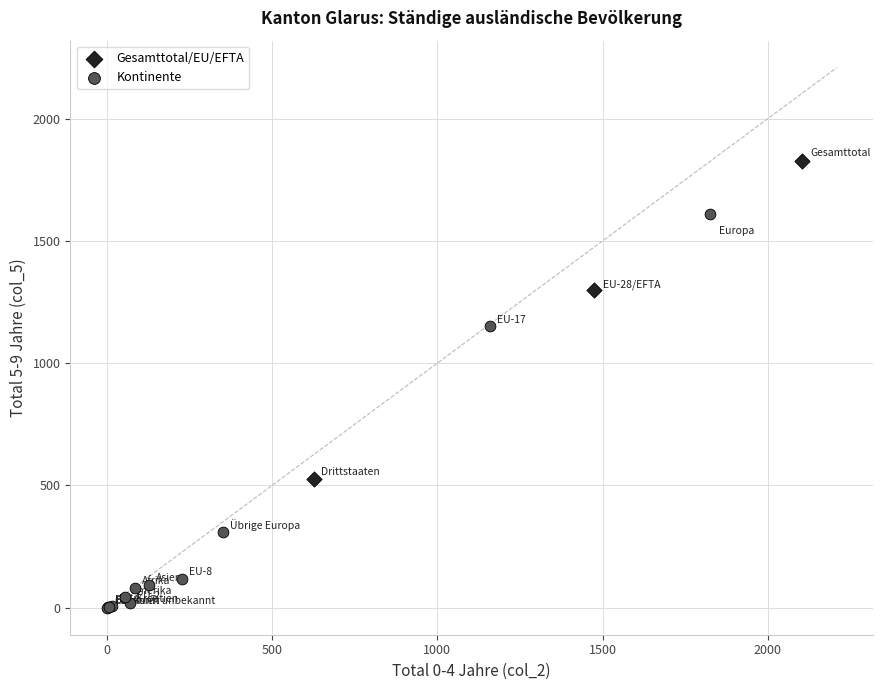

Which series contains the lowest Y value?

Kontinente